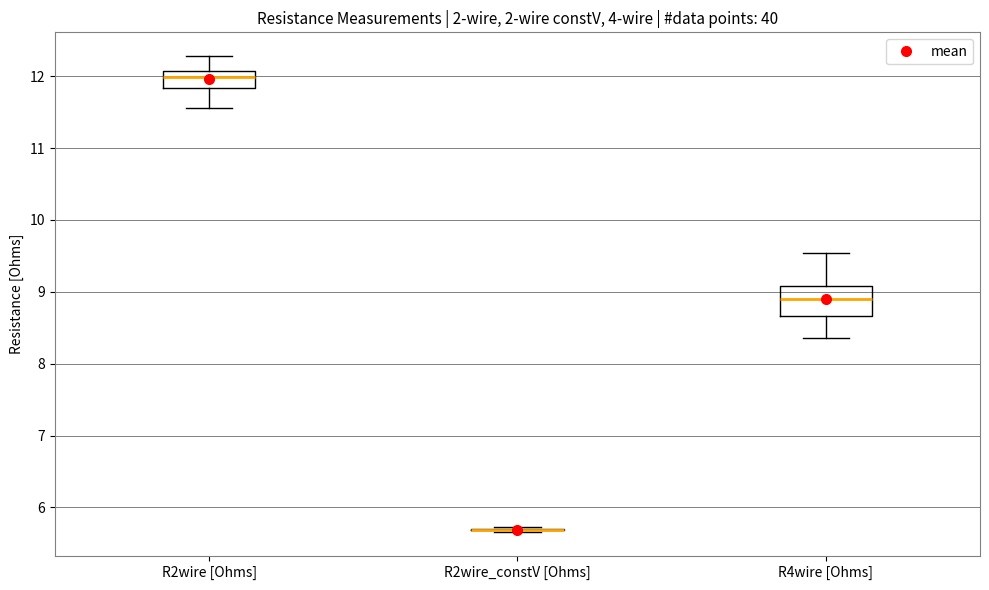

Reading left to right, read every box against the y-axis: the position of its median line, the range the box covers, and the ends of its whiskers. The values are not printed on the chart, so give them approximately, as read against the axis.

R2wire [Ohms]: median 12.0, box 11.8 to 12.1, whiskers 11.6 to 12.3
R2wire_constV [Ohms]: box collapsed to a line at 5.7, whiskers 5.7 to 5.7
R4wire [Ohms]: median 8.9, box 8.7 to 9.1, whiskers 8.4 to 9.5